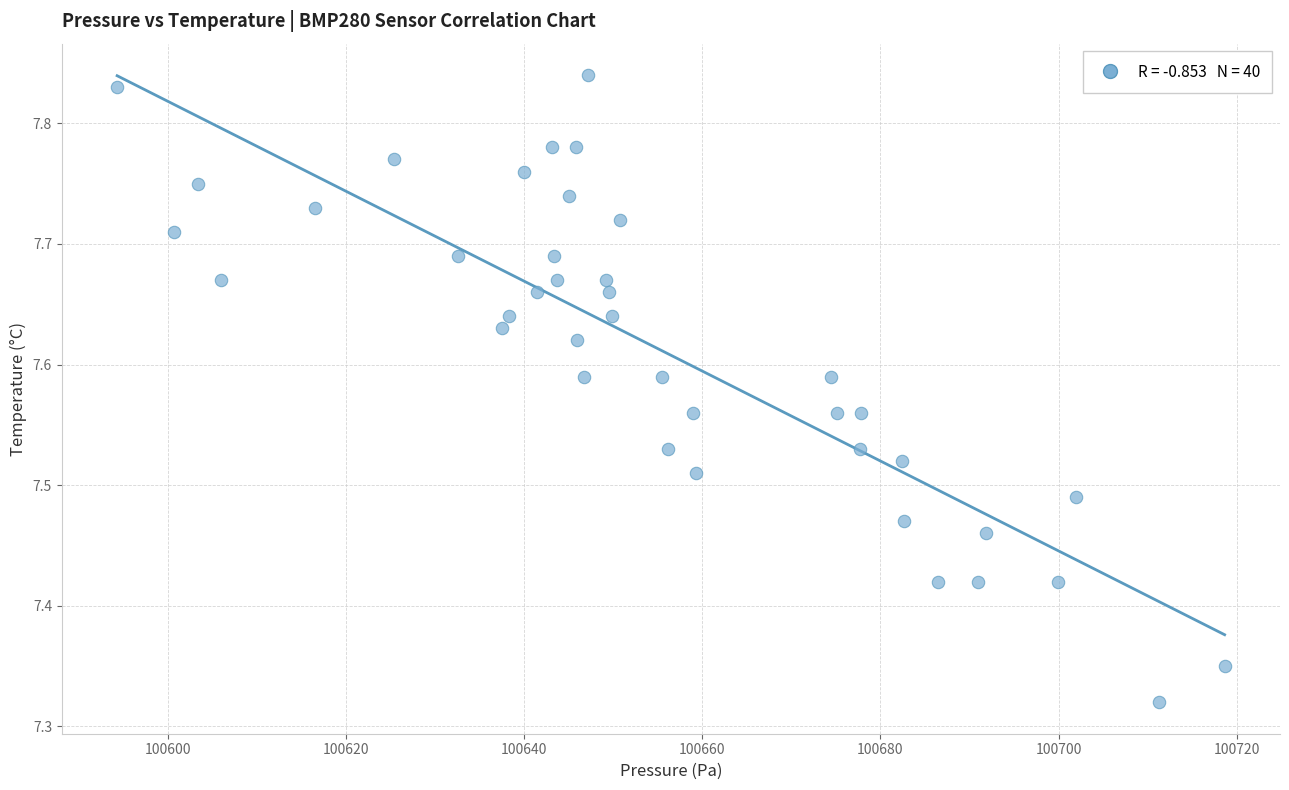

What is the range of X values (max minus min)?

124.3